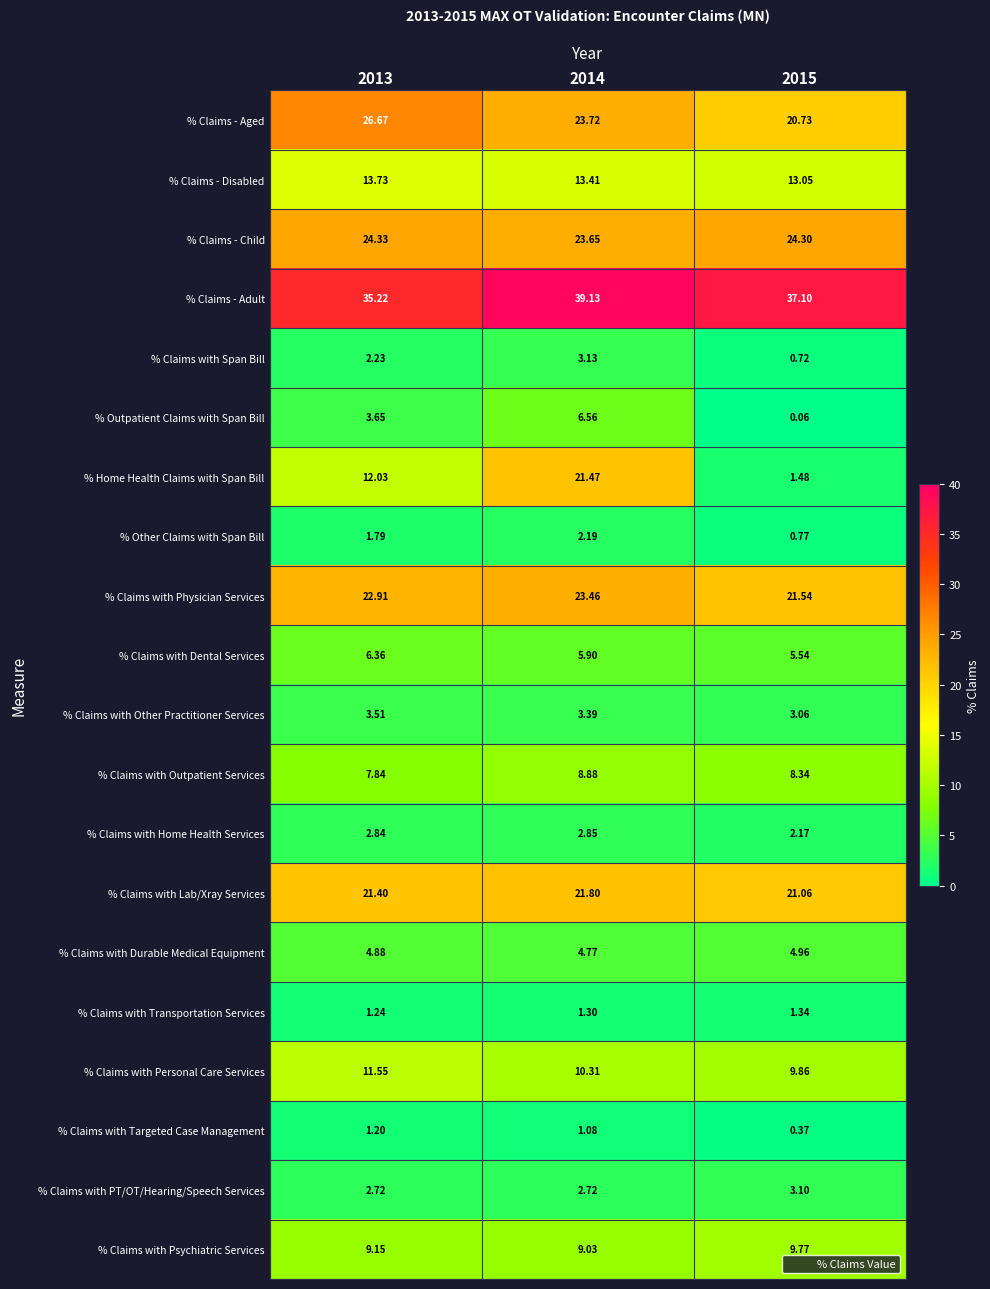

Is the value of % Home Health Claims with Span Bill at 2015 greater than the value of % Outpatient Claims with Span Bill at 2014?

No